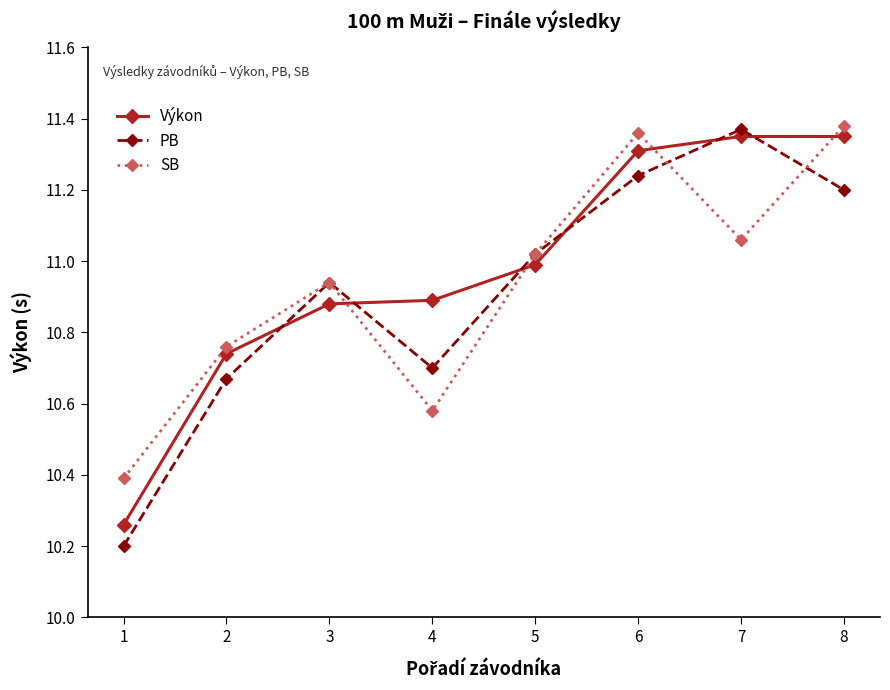

Does the chart have visible grid lines?

No